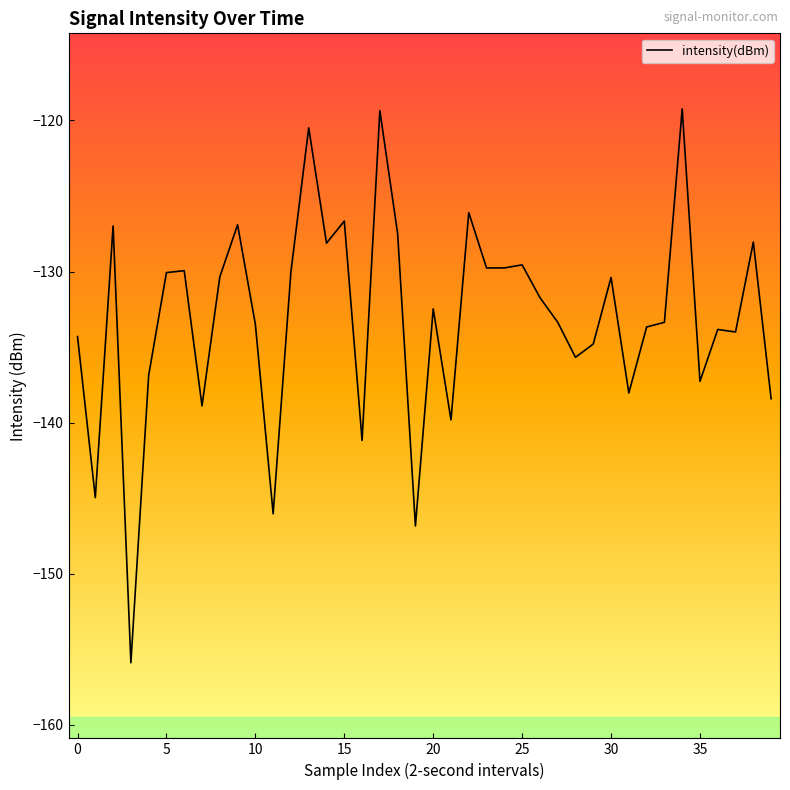

What is the smallest value displayed?

-155.9